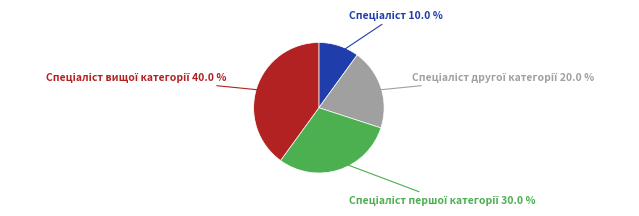

Does any single category account for the majority?

No